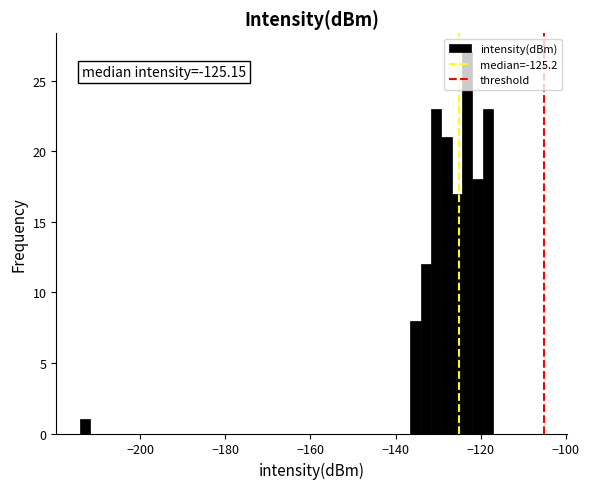

Read against the x-axis, roughly where is the centre of the tallest bar?

-124